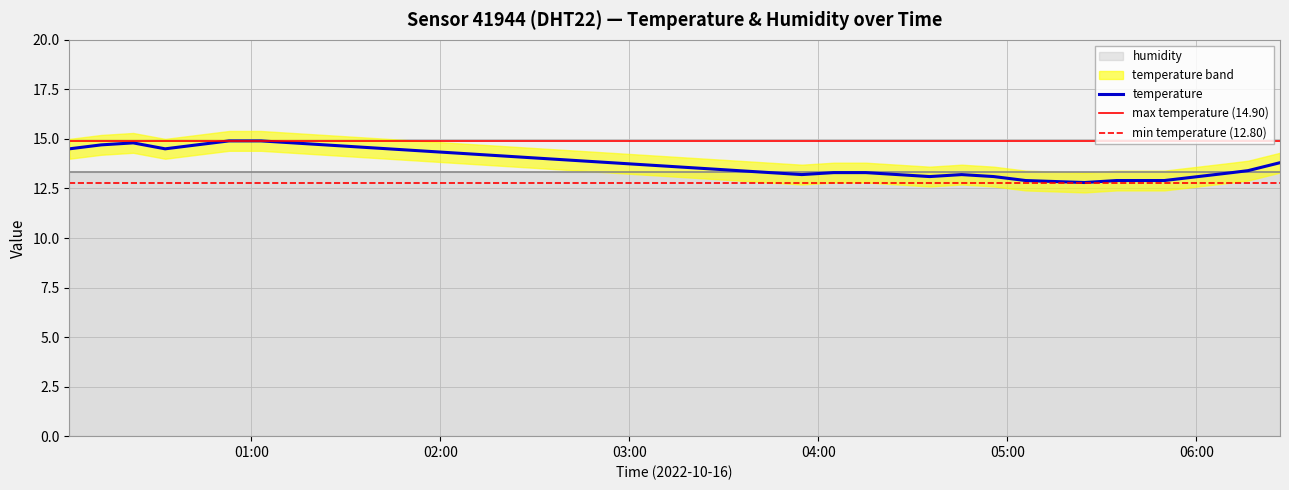

How many values exceed 13?

19